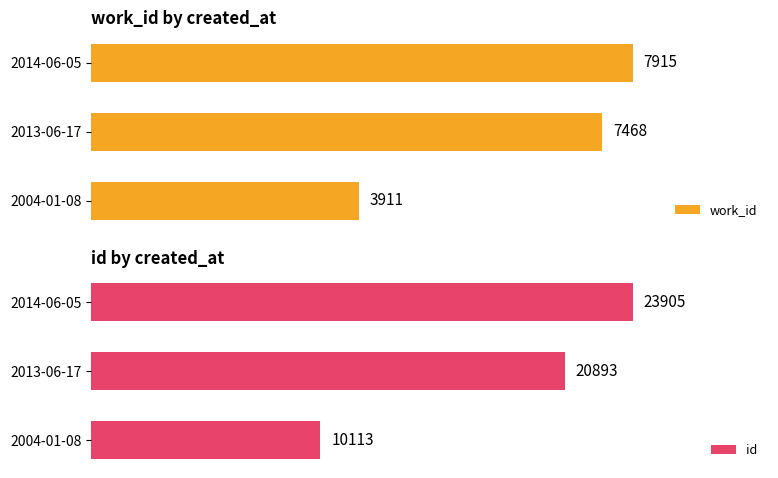

Which series has the largest total across all categories?

id